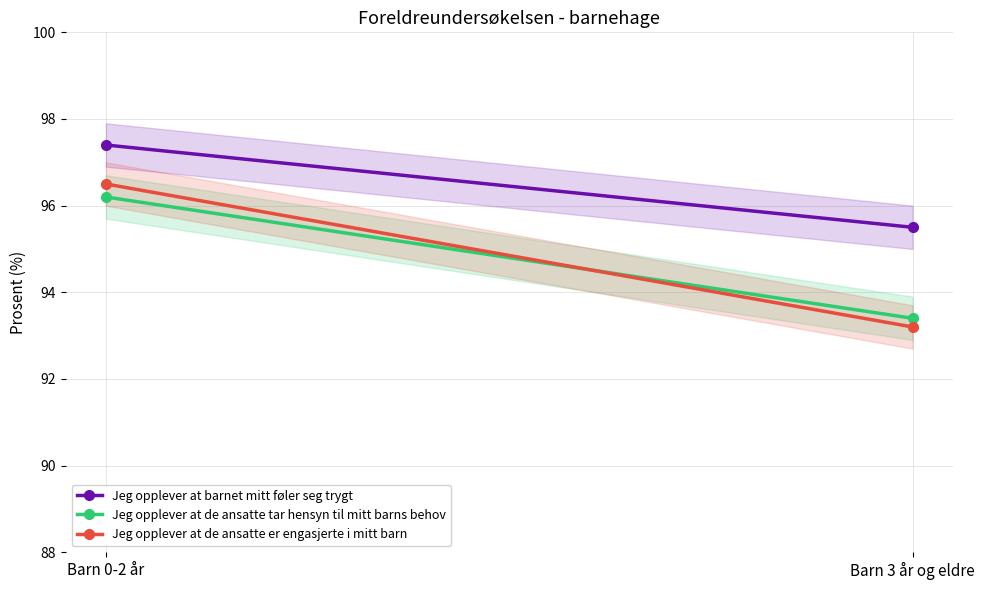

Between Barn 0-2 år and Barn 3 år og eldre, which is larger?

Barn 0-2 år